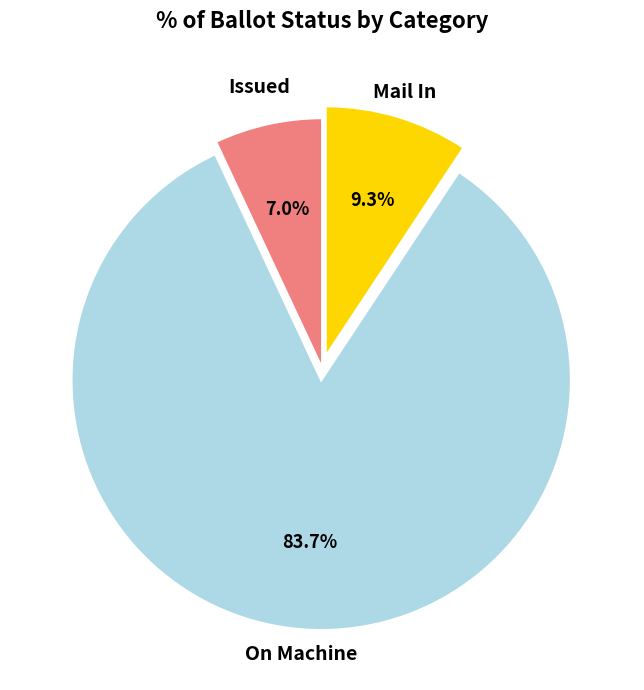

Which slice is the smallest?

Issued